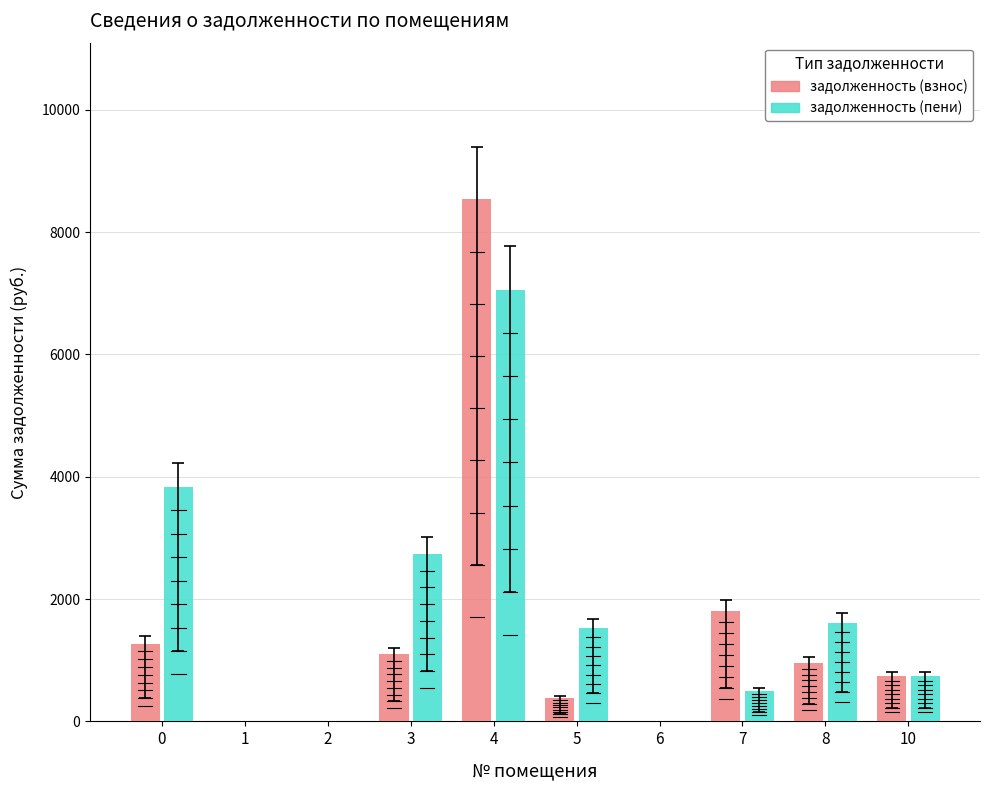

How many series are shown in this chart?

2